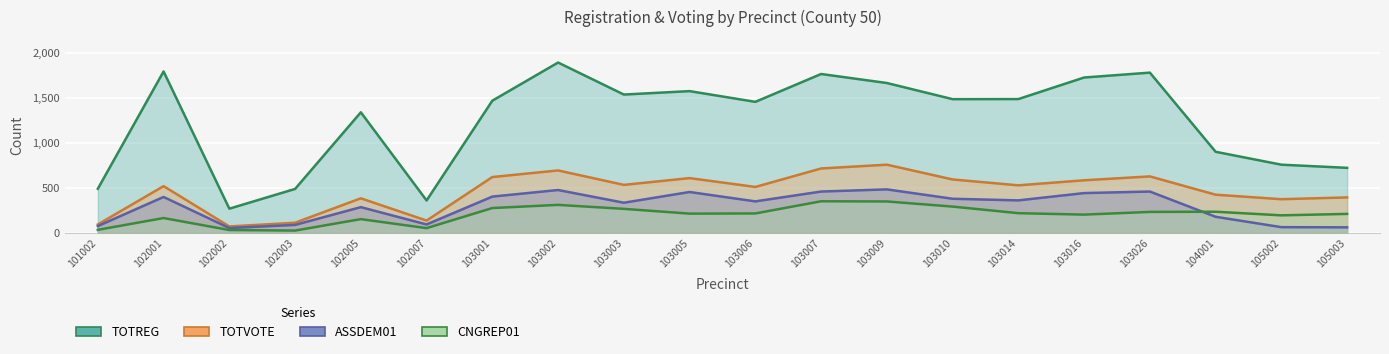

Rank the series by their maximum value, from highest to lowest.

TOTREG, TOTVOTE, ASSDEM01, CNGREP01